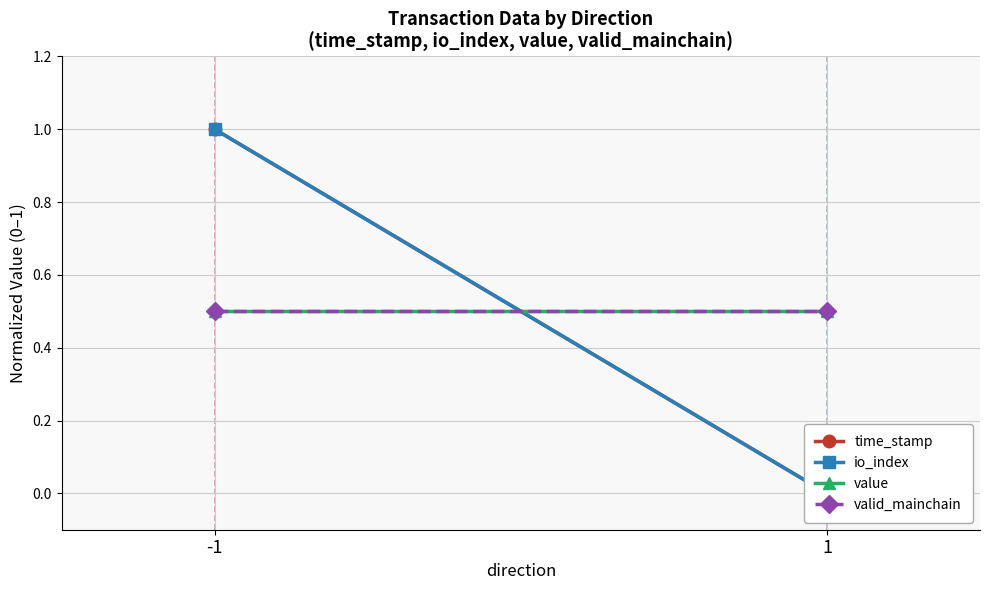

Between -1 and 1, which series saw the biggest shift?

time_stamp